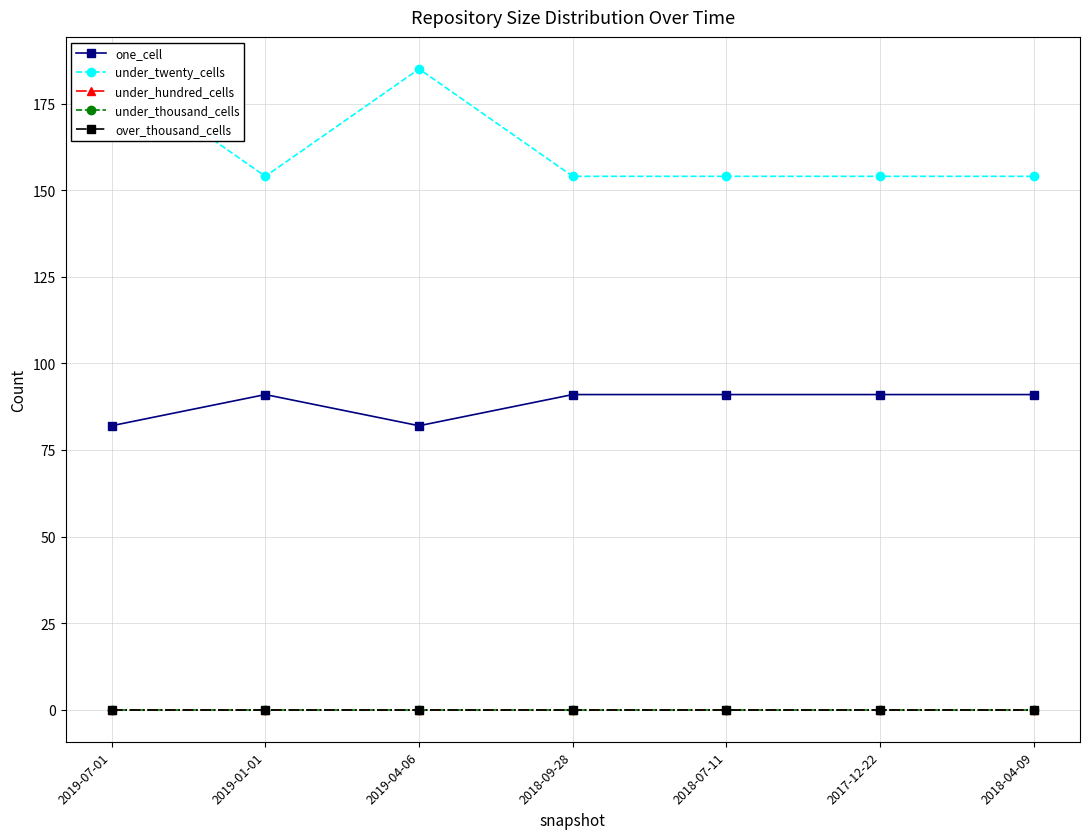

The under_twenty_cells series shows 66 at 2019-01-01. True or false?

False